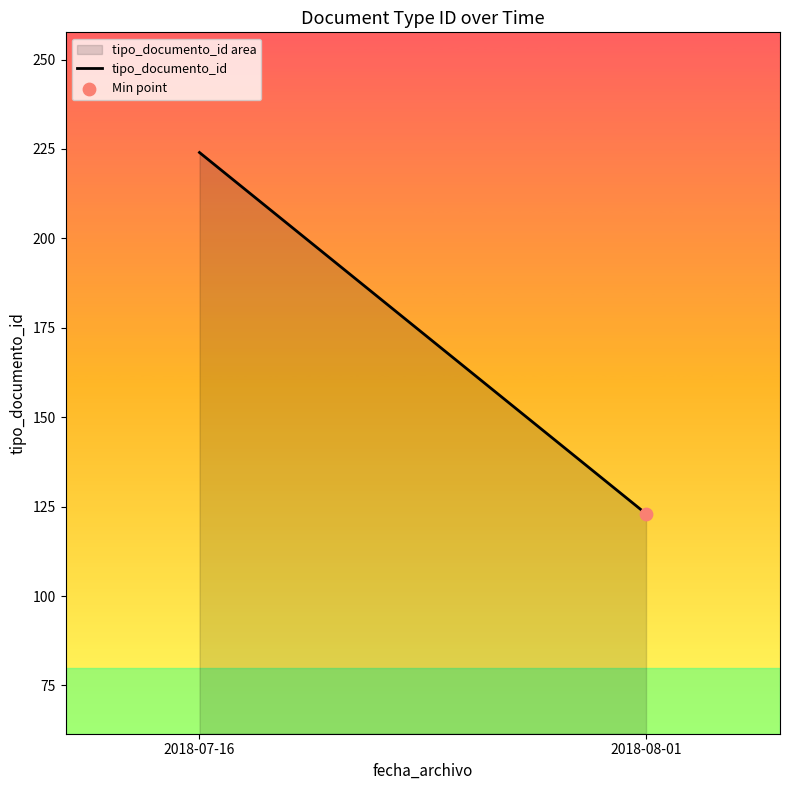

What is the change in value from 2018-07-16 to 2018-08-01?

-101